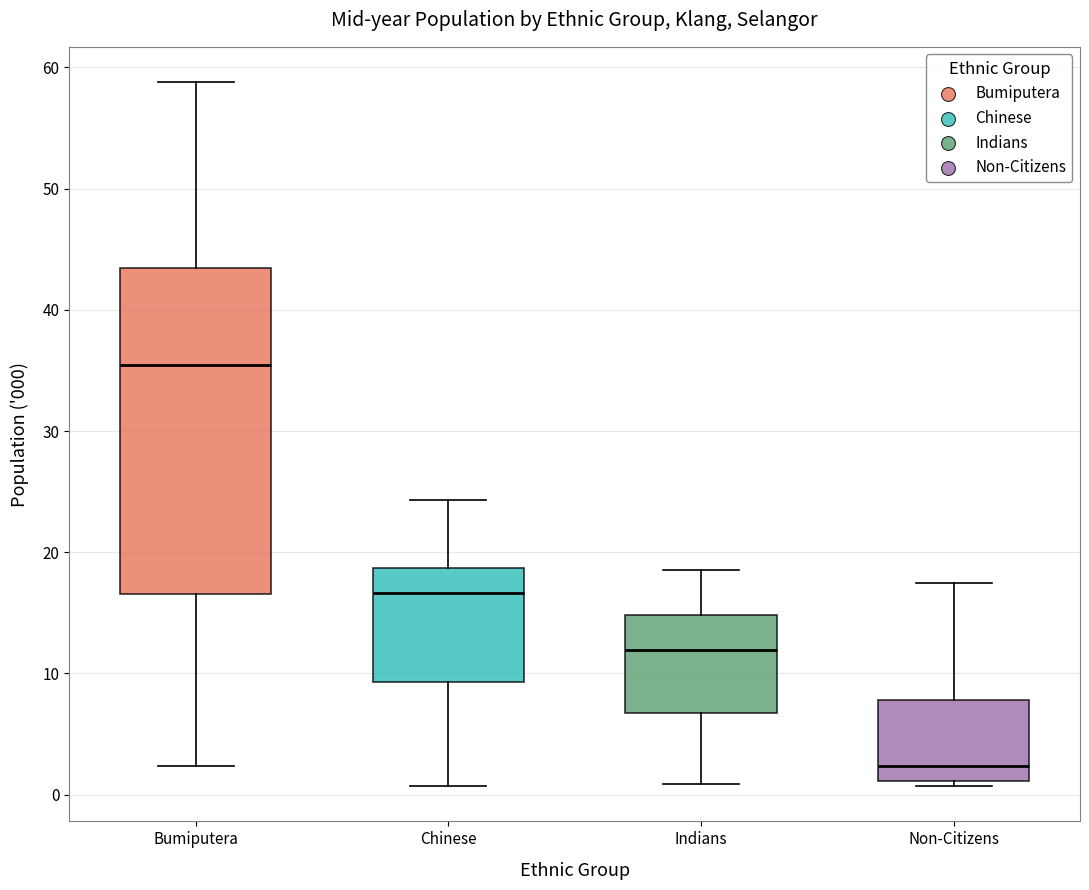

Reading left to right, transcribe this box plot: for each box, give where its median line is, the range the box spans, and where its two whiskers end, as read against the y-axis. The values are not printed on the chart, so give them approximately, as read against the axis.

Bumiputera: median 35, box 17 to 43, whiskers 2 to 59
Chinese: median 17, box 9 to 19, whiskers 1 to 24
Indians: median 12, box 7 to 15, whiskers 1 to 19
Non-Citizens: median 2, box 1 to 8, whiskers 1 (just below the box's lower edge) to 18